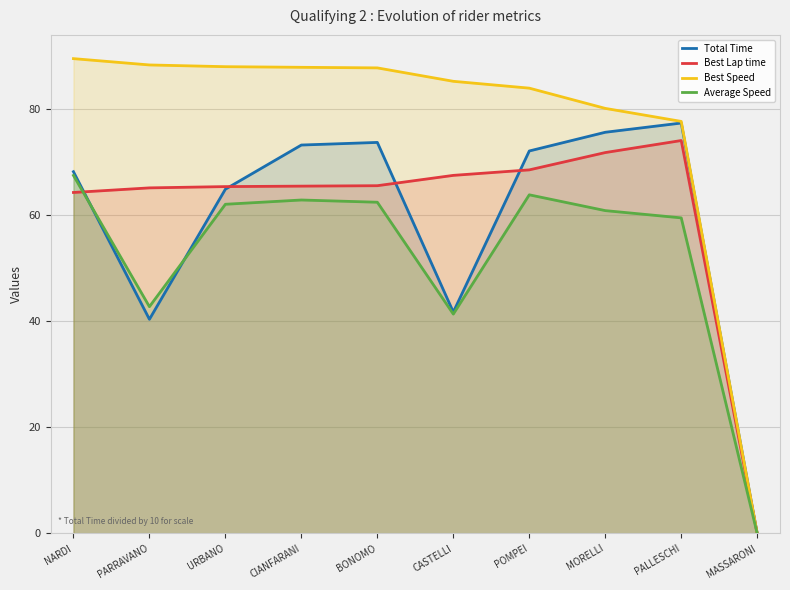

Where is Average Speed nearest to the value 33?

CASTELLI